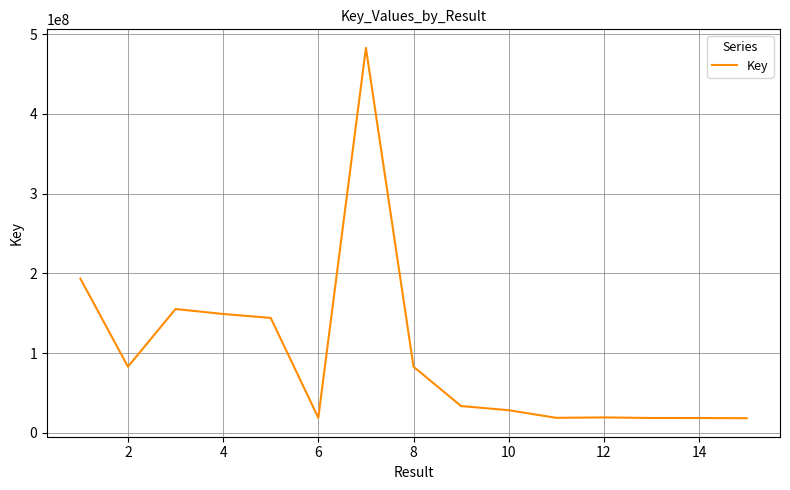

What is the maximum value shown in the chart?

482654430